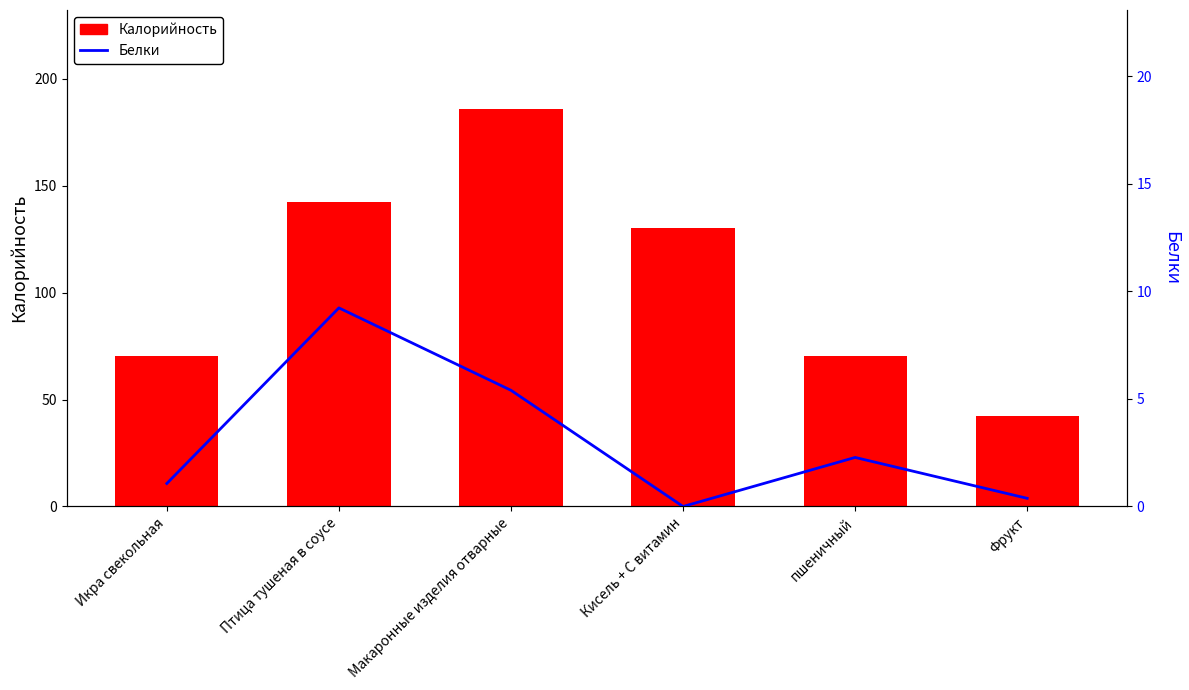

Does the chart contain any negative values?

No